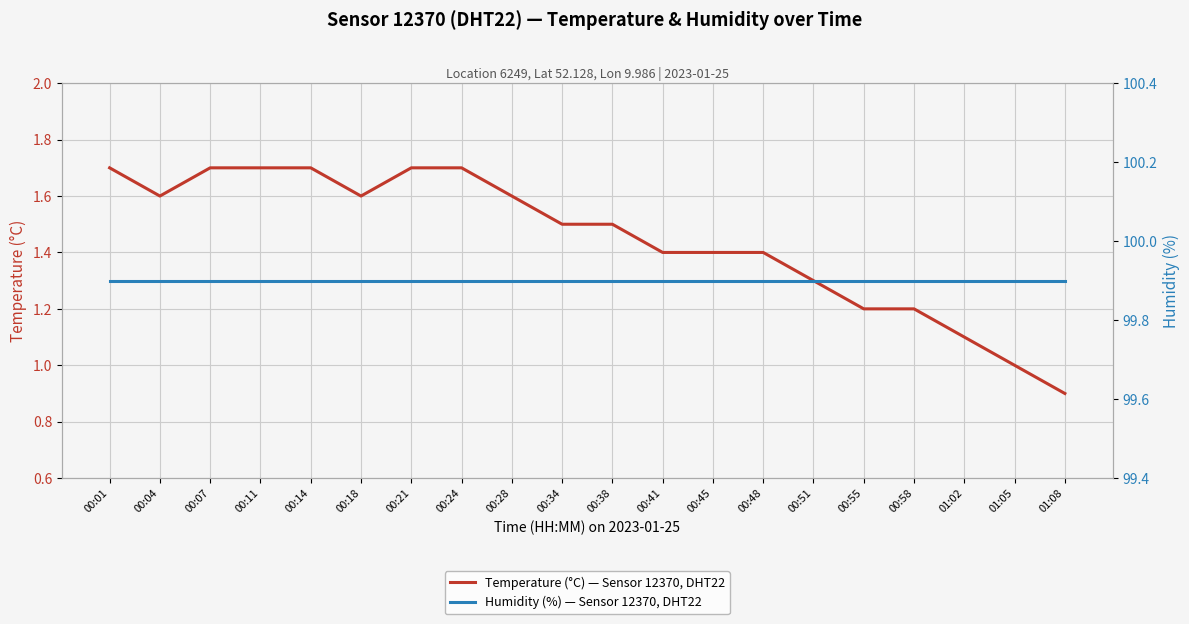

Rank the series by their average value, from highest to lowest.

Humidity (%) — Sensor 12370, DHT22, Temperature (°C) — Sensor 12370, DHT22